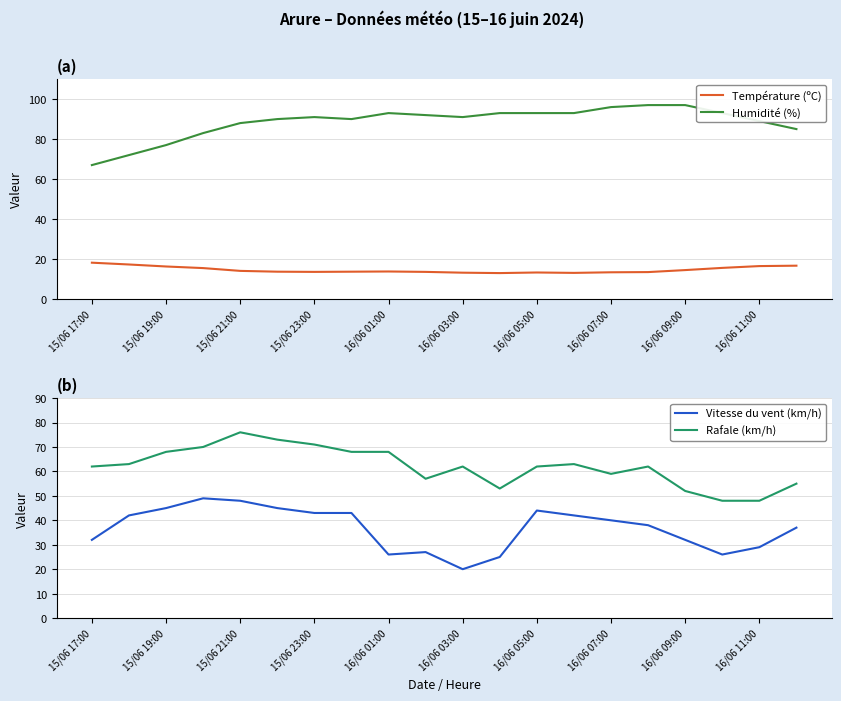

What is the value of the Vitesse du vent (km/h) point at the 11th from the left?

20.0